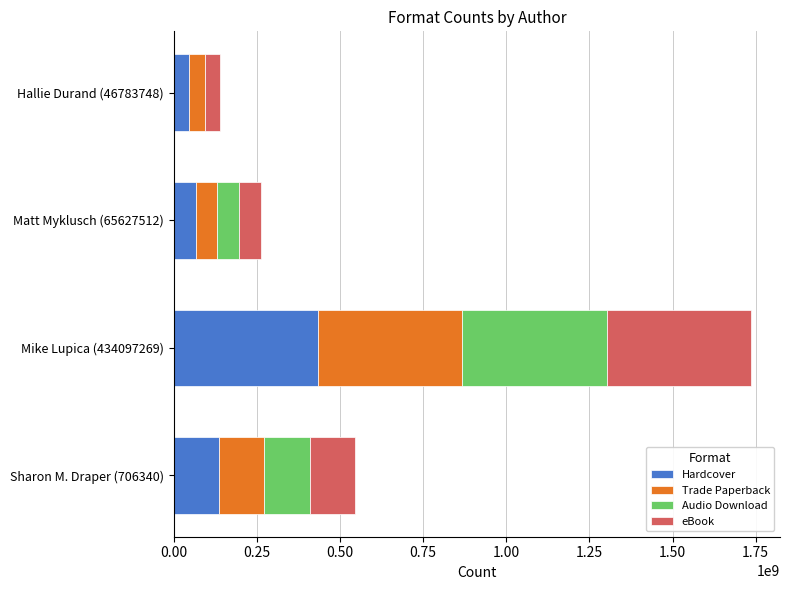

True or false: Hardcover has a value of 761734080 at Mike Lupica (434097269).

False